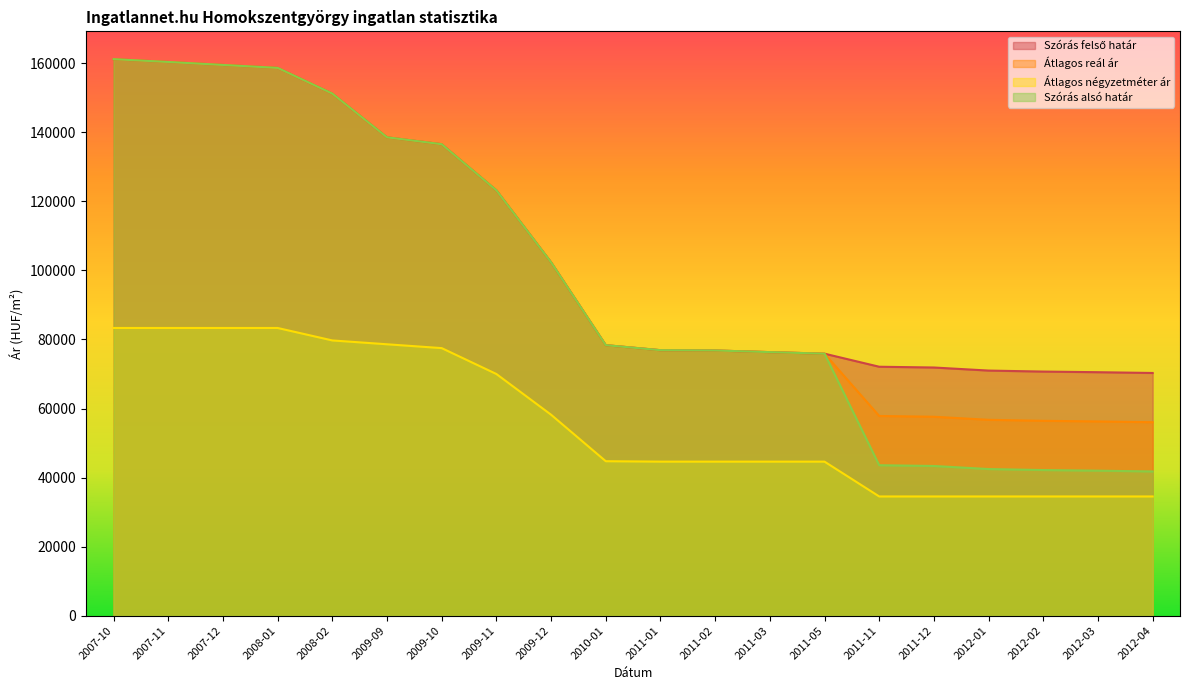

Which series has the widest spread of values?

Szórás alsó határ